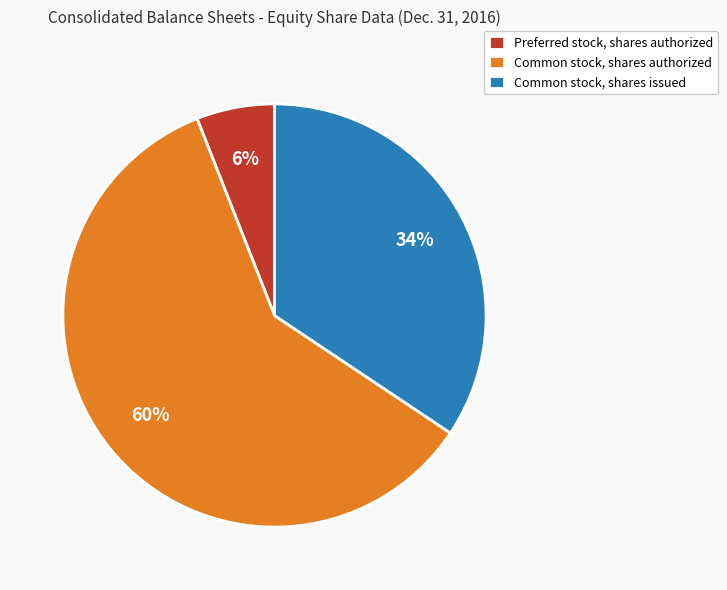

How many segments does this pie chart have?

3